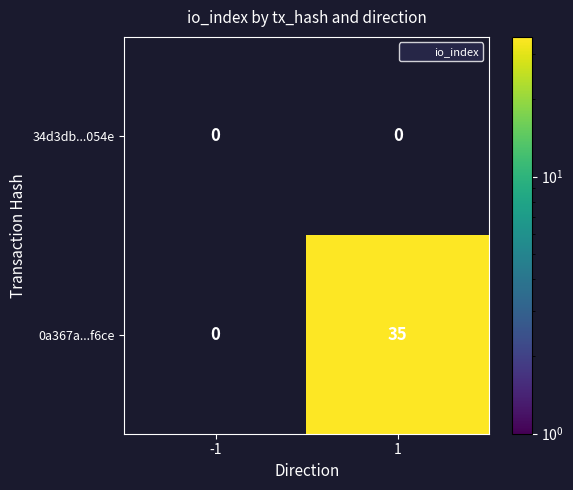

Reading right to left, what are all the values shown in this chart?

34d3db...054e: 0	0
0a367a...f6ce: 35	0